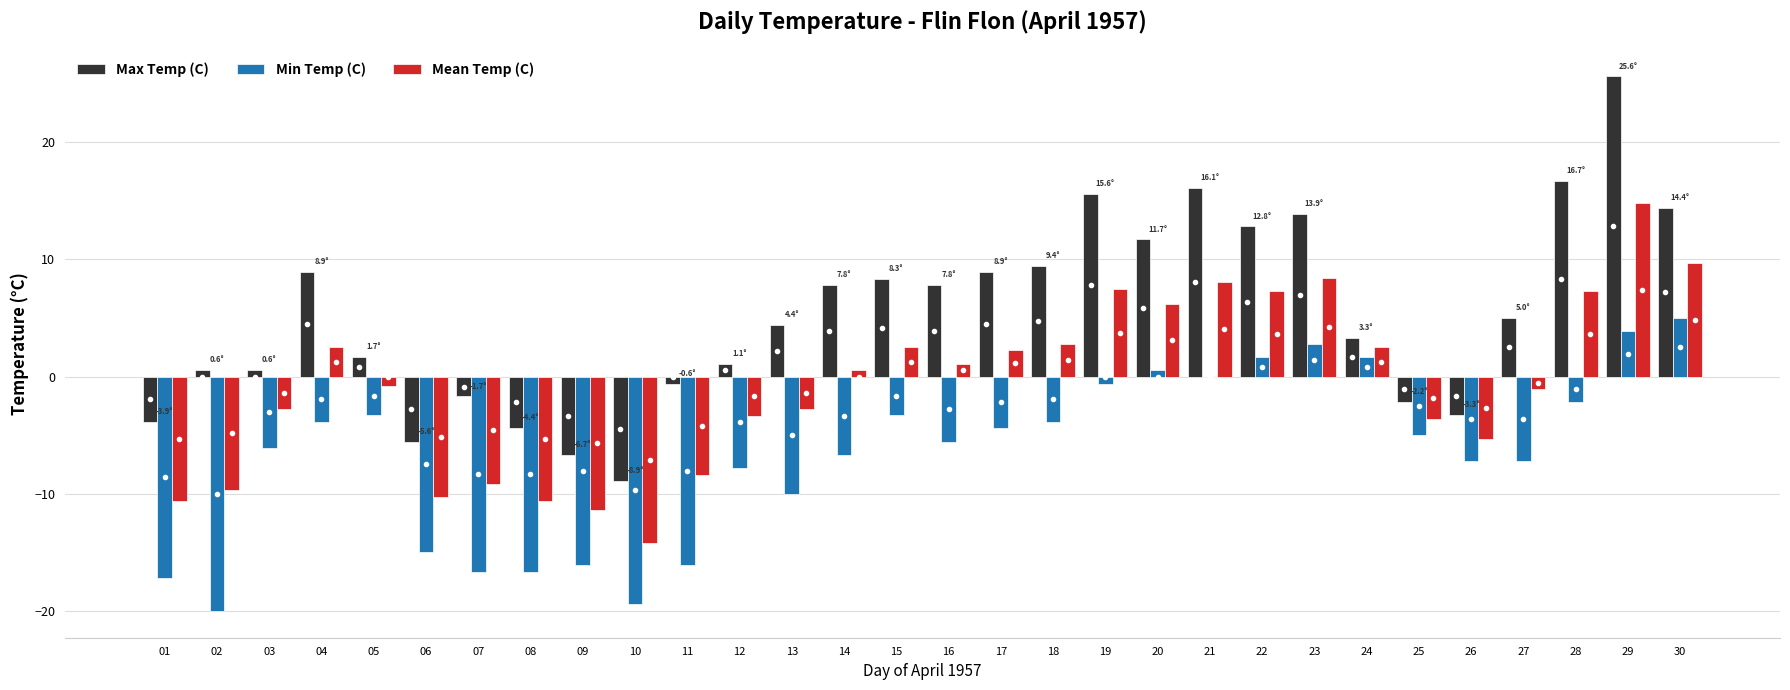

What is the sum of all Max Temp (C) values?

157.3